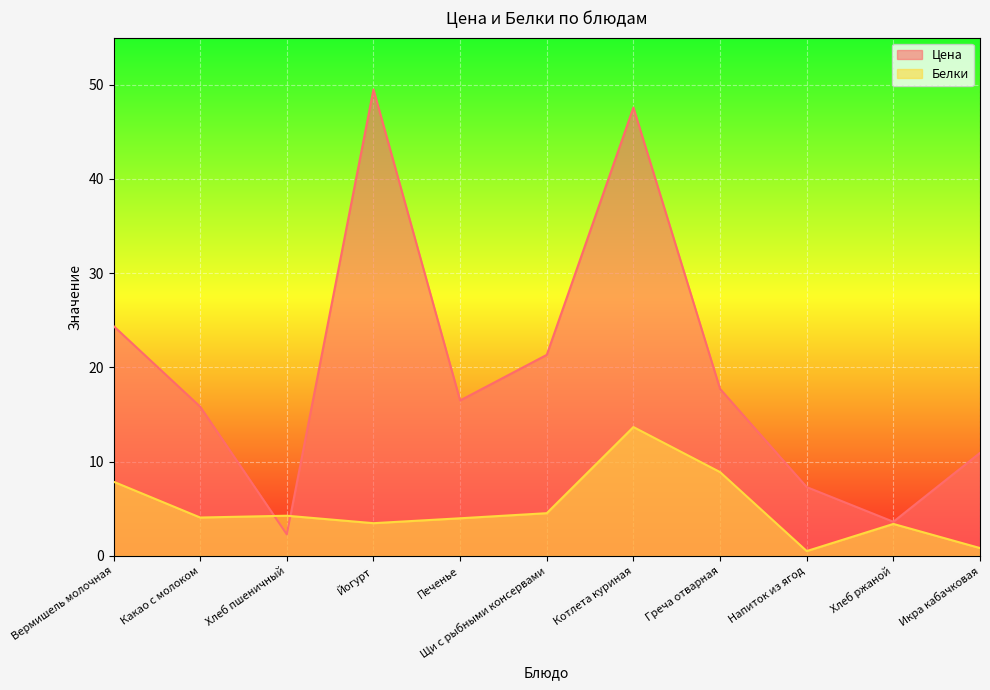

In Белки, how many points are higher than both neighbors (excluding endpoints)?

3